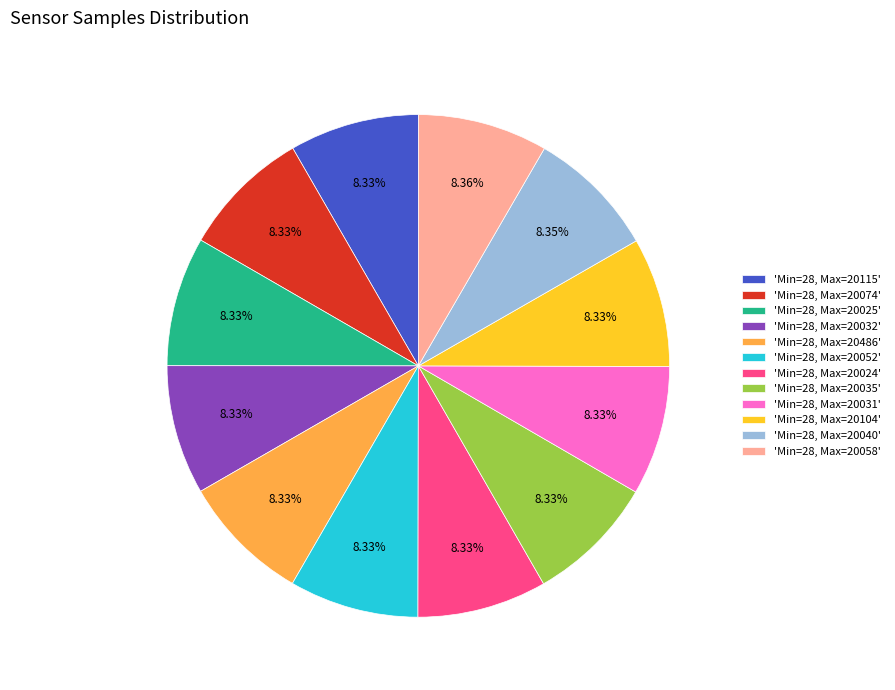

Approximately how many times larger is the value at 'Min=28, Max=20052' compared to 'Min=28, Max=20074'?

1.0